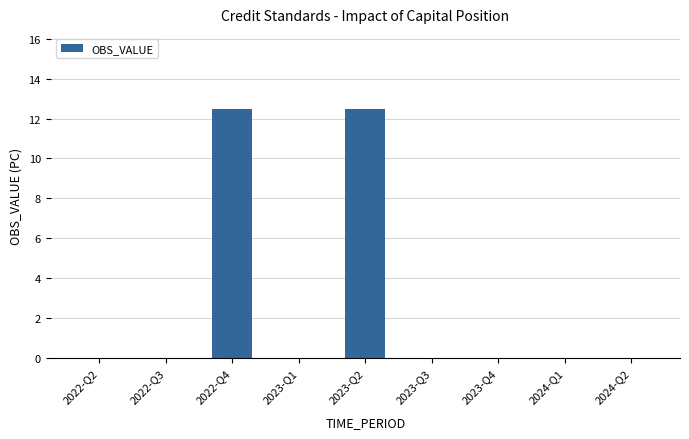

How many data points does each series have?

9